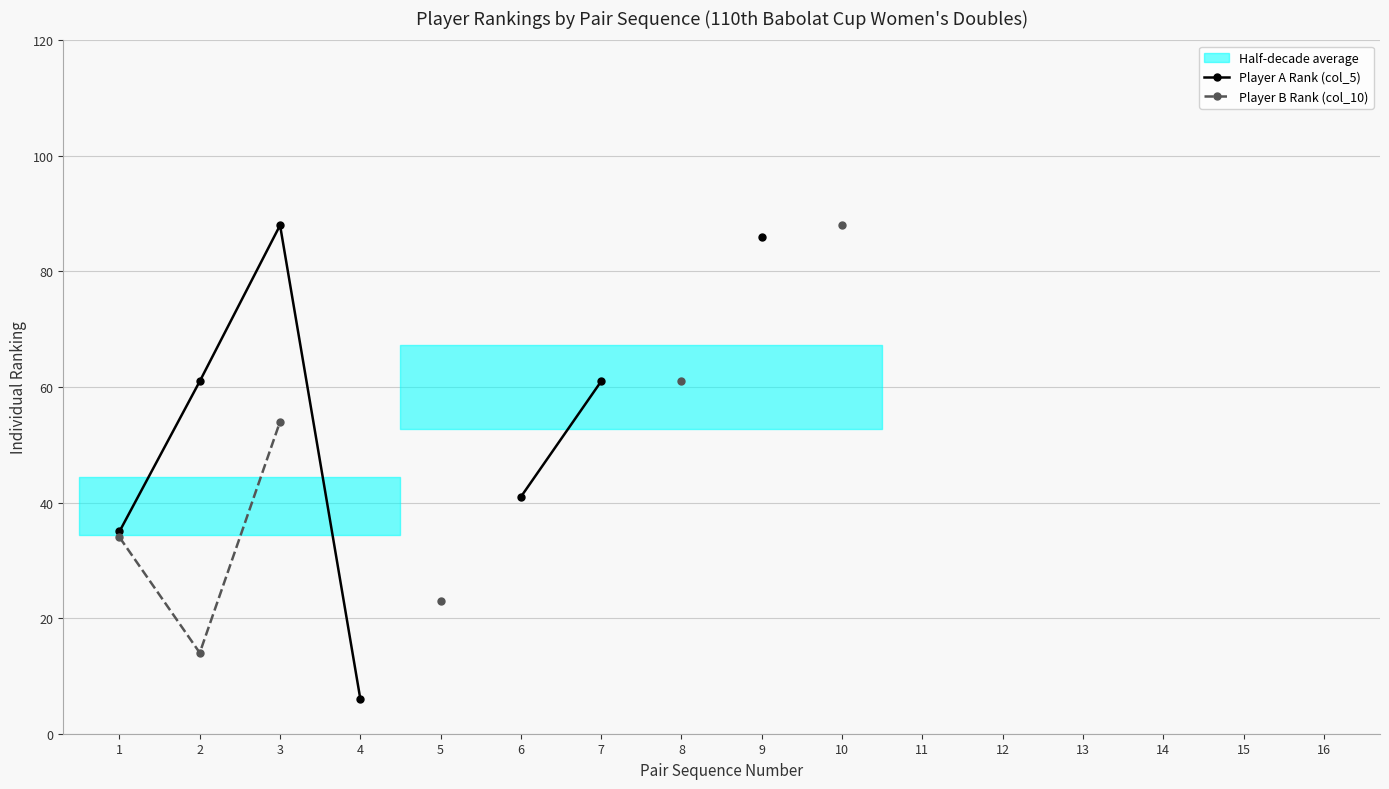

At how many categories does at least one series exceed 81?

3